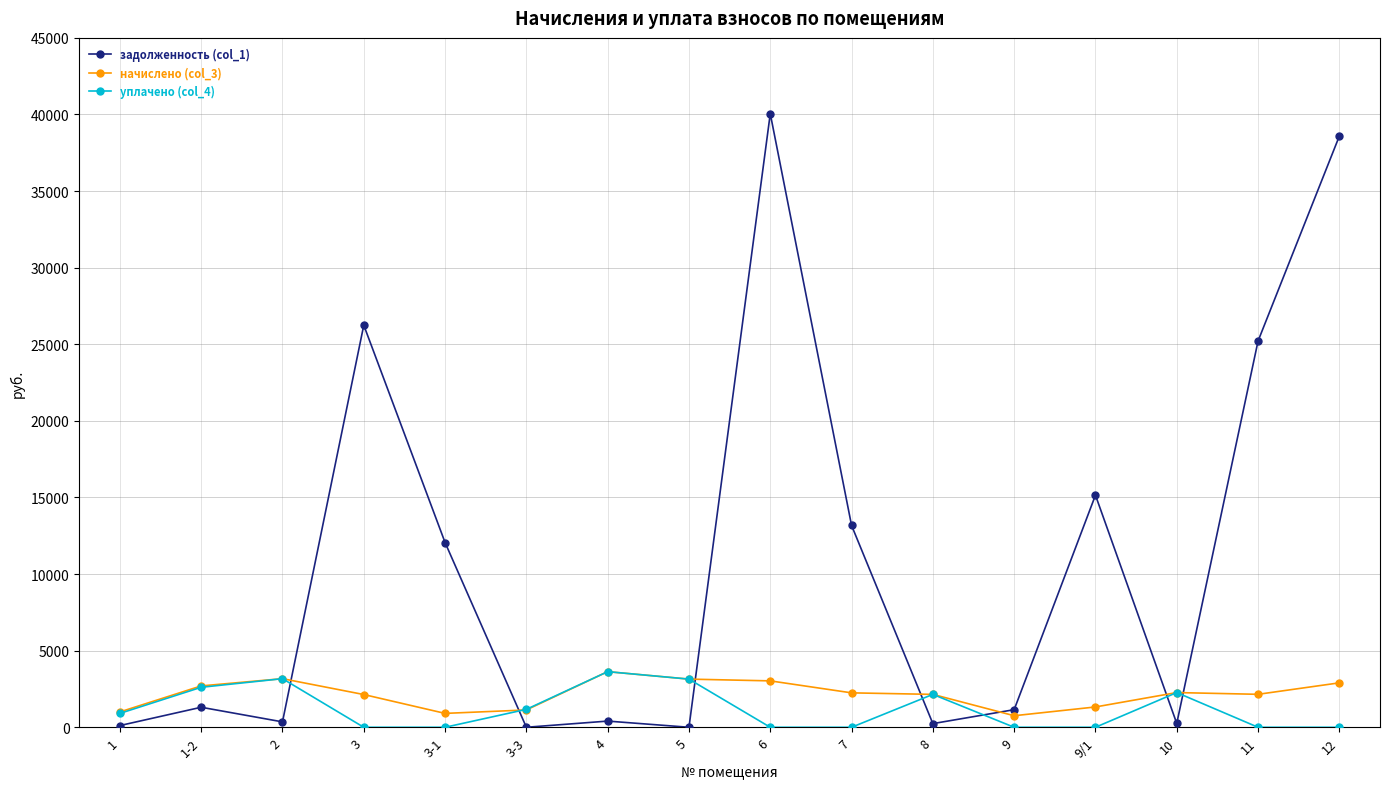

What are all the series names shown in the legend?

задолженность (col_1), начислено (col_3), уплачено (col_4)